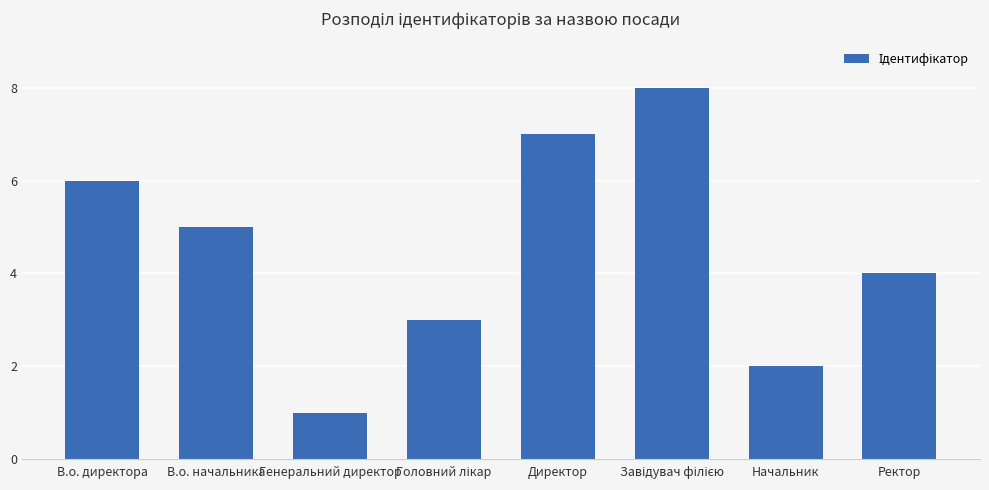

Count the number of data series in this chart.

1